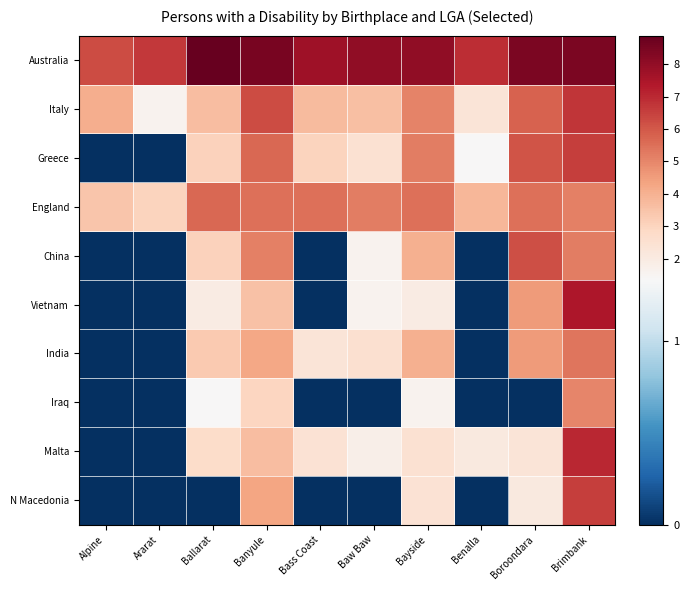

What is the total value across all series at Alpine?

13.8